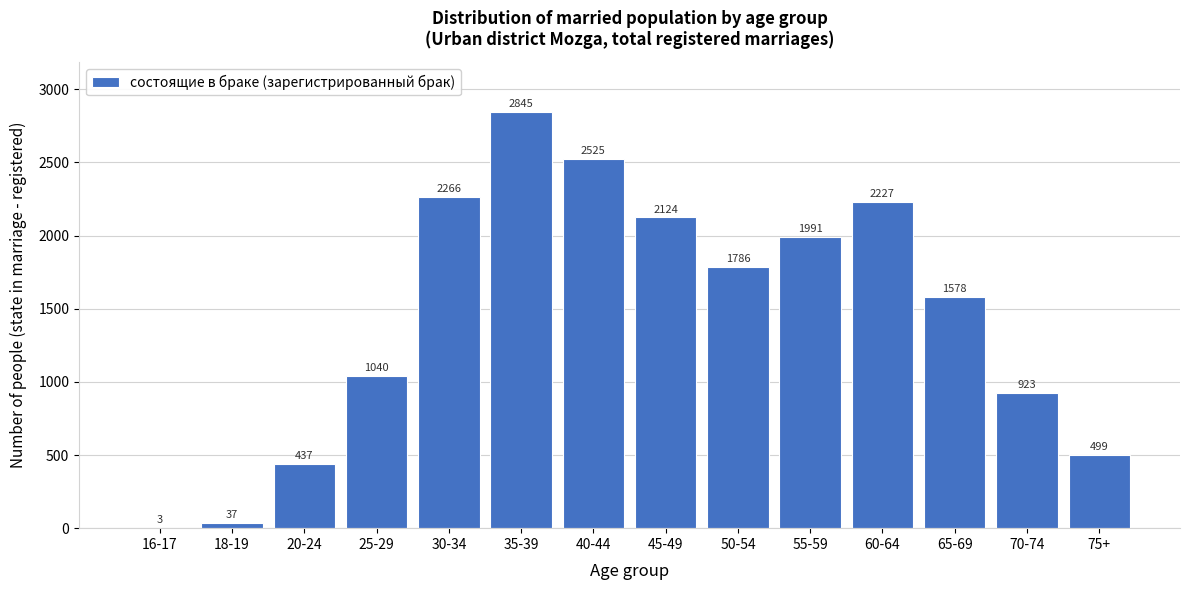

Reading left to right, transcribe all the data shown in this chart.

16-17=3	18-19=37	20-24=437	25-29=1040	30-34=2266	35-39=2845	40-44=2525	45-49=2124	50-54=1786	55-59=1991	60-64=2227	65-69=1578	70-74=923	75+=499